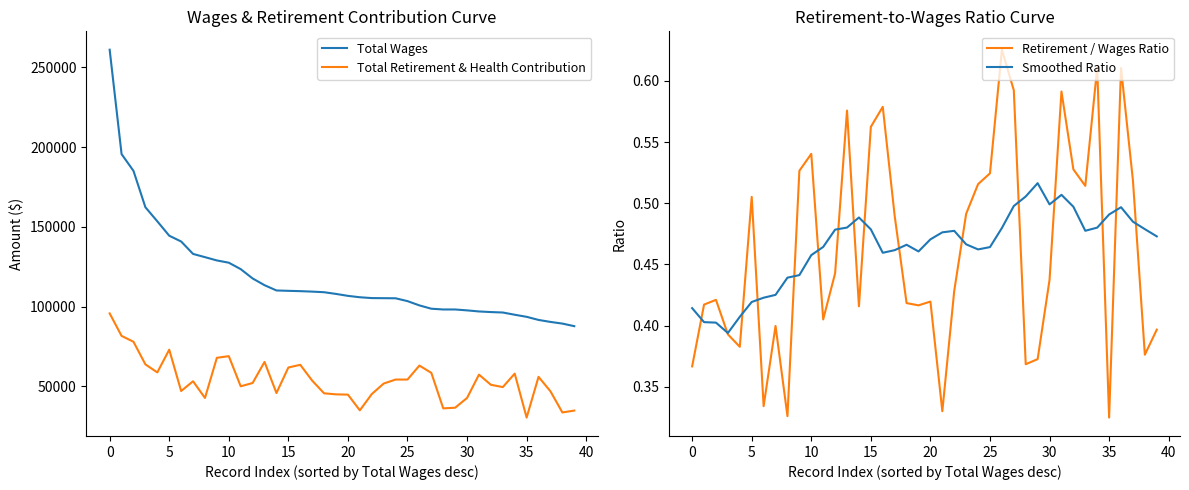

Is it true that Retirement / Wages Ratio equals 0.4 at 28?

True